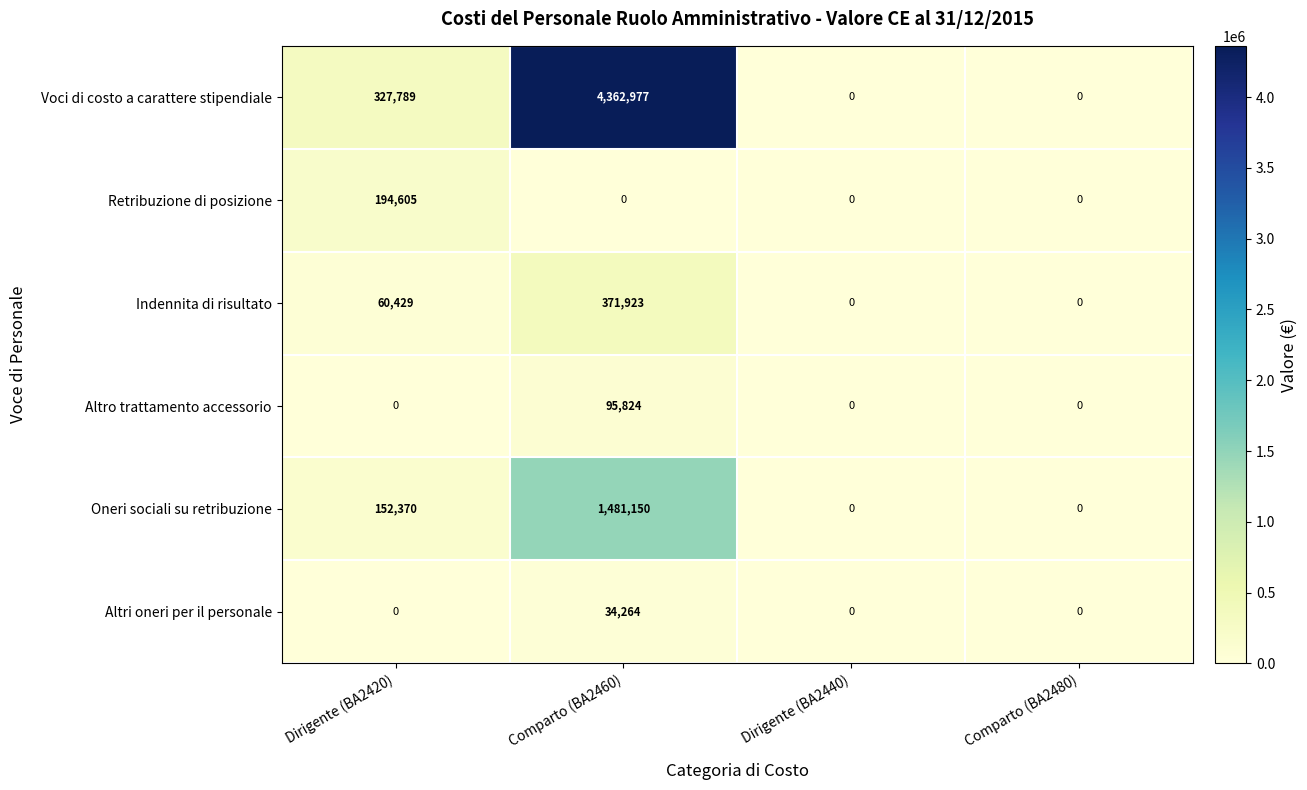

Reading right to left, extract all data points from this chart.

Voci di costo a carattere stipendiale: Comparto (BA2480)=0	Dirigente (BA2440)=0	Comparto (BA2460)=4362977	Dirigente (BA2420)=327789
Retribuzione di posizione: Comparto (BA2480)=0	Dirigente (BA2440)=0	Comparto (BA2460)=0	Dirigente (BA2420)=194605
Indennita di risultato: Comparto (BA2480)=0	Dirigente (BA2440)=0	Comparto (BA2460)=371923	Dirigente (BA2420)=60429
Altro trattamento accessorio: Comparto (BA2480)=0	Dirigente (BA2440)=0	Comparto (BA2460)=95824	Dirigente (BA2420)=0
Oneri sociali su retribuzione: Comparto (BA2480)=0	Dirigente (BA2440)=0	Comparto (BA2460)=1481150	Dirigente (BA2420)=152370
Altri oneri per il personale: Comparto (BA2480)=0	Dirigente (BA2440)=0	Comparto (BA2460)=34264	Dirigente (BA2420)=0